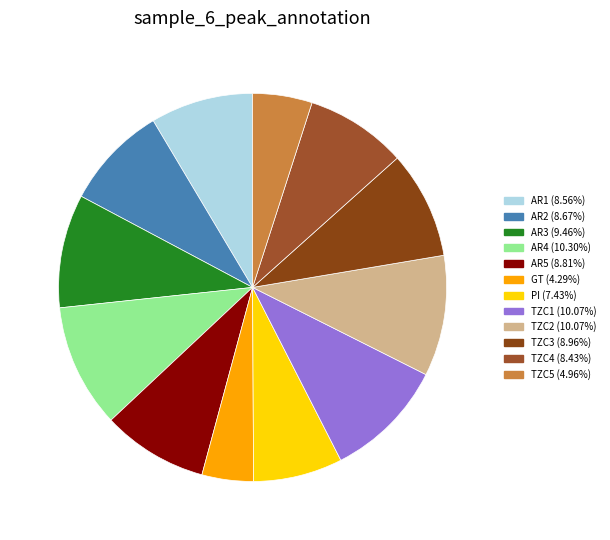

How many slices are in this pie chart?

12